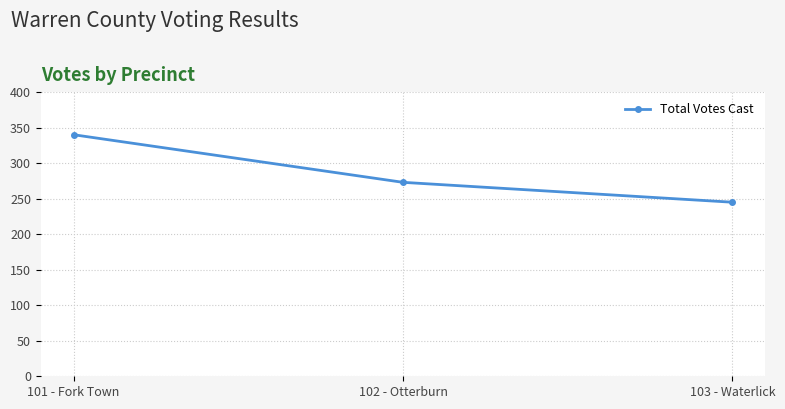

Reading right to left, what are all the values shown in this chart?

245	273	340